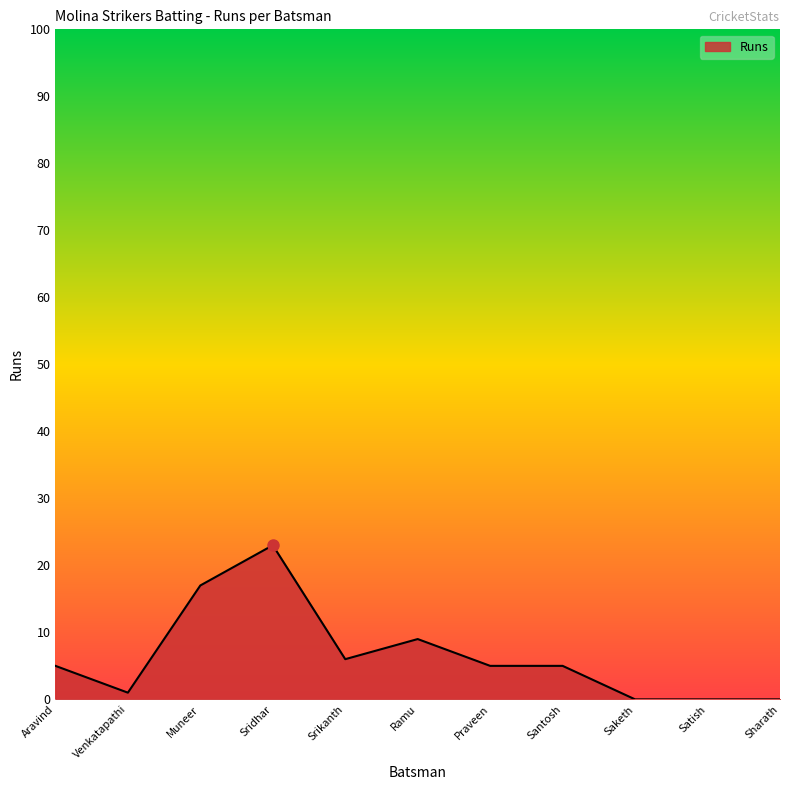

What is the difference between the maximum and second lowest values?

23